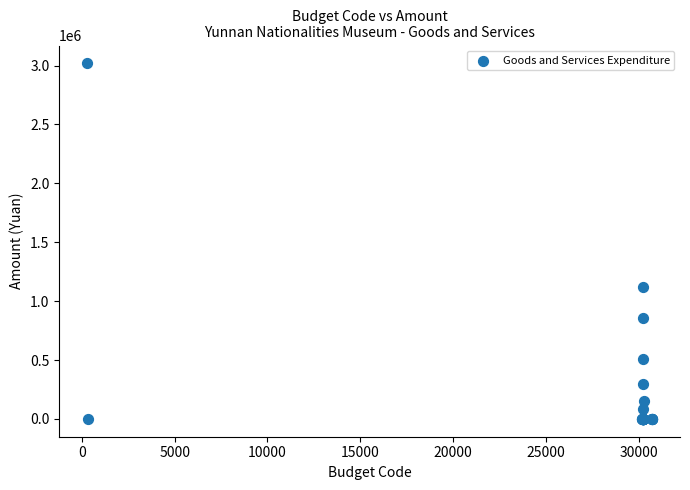

What Y value in the scatter plot is closest to 1509398?

1118200.0